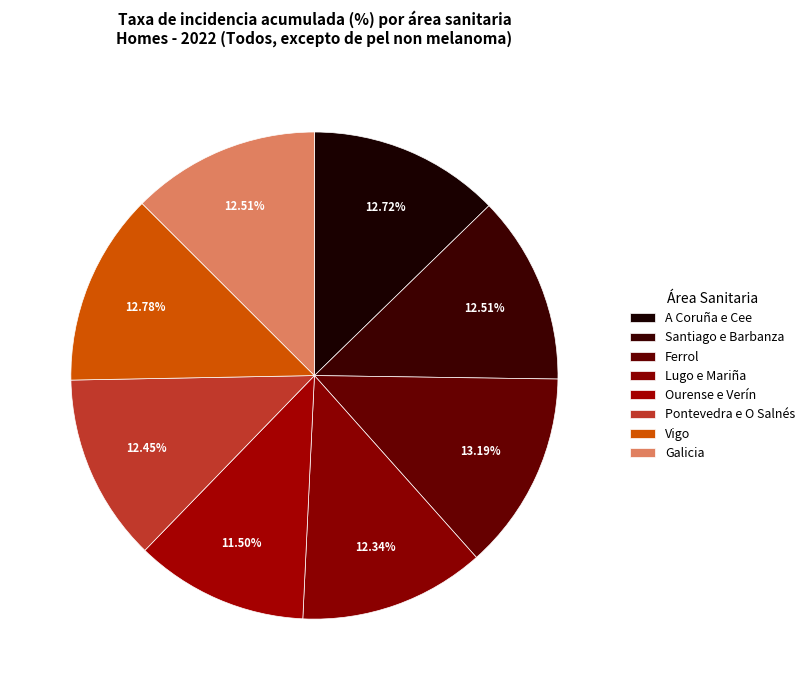

How many slices are in this pie chart?

8